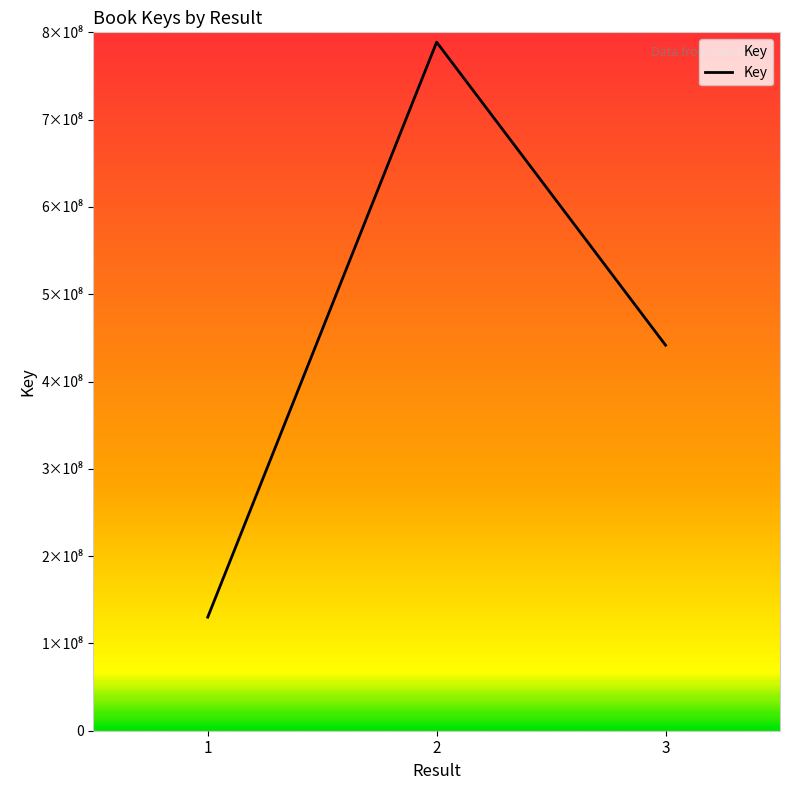

Reading right to left, what are all the values shown in this chart?

441633767	788766164	130063656